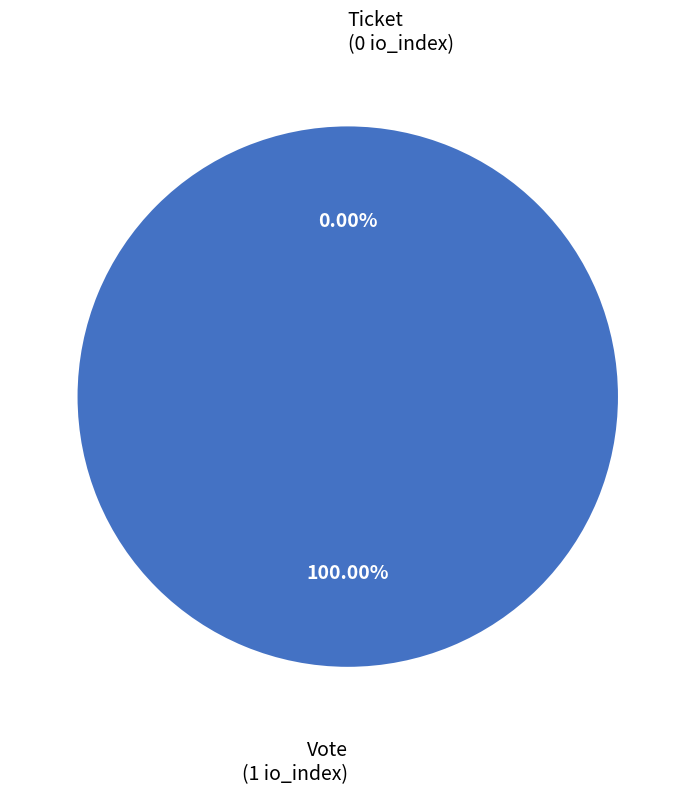

Rank the categories by value from highest to lowest.

Vote, Ticket